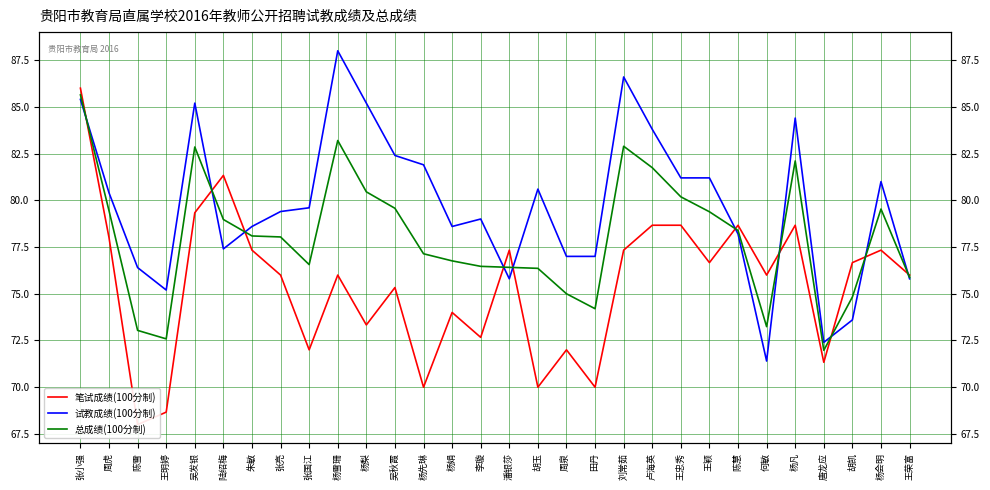

Where does the 总成绩(100分制) series first go above 78?

张小强